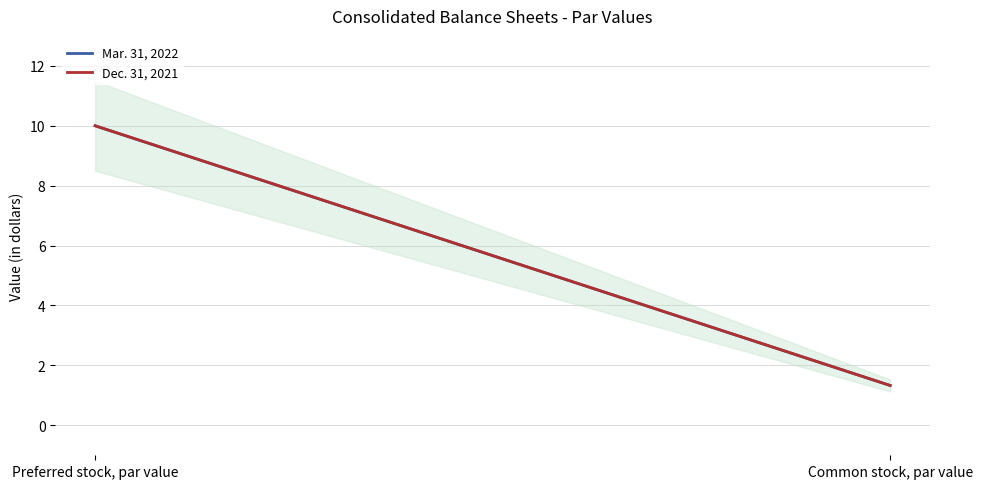

What is the difference between the maximum and minimum values in the Mar. 31, 2022 series?

8.7